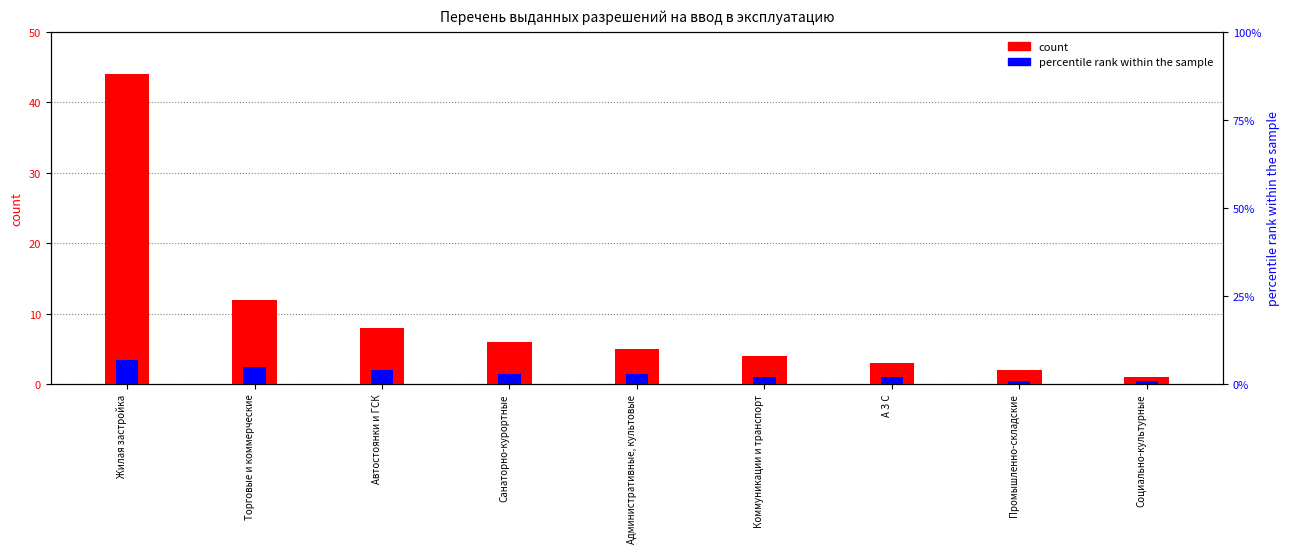

What is the value of the count bar at the 8th from the left?

2